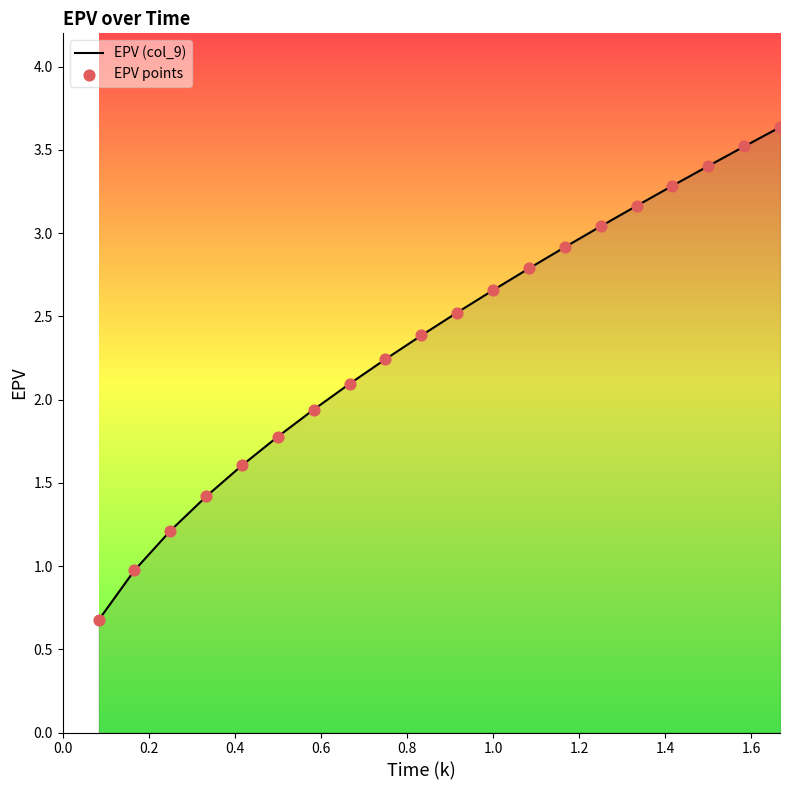

What is the greatest value displayed?

3.6